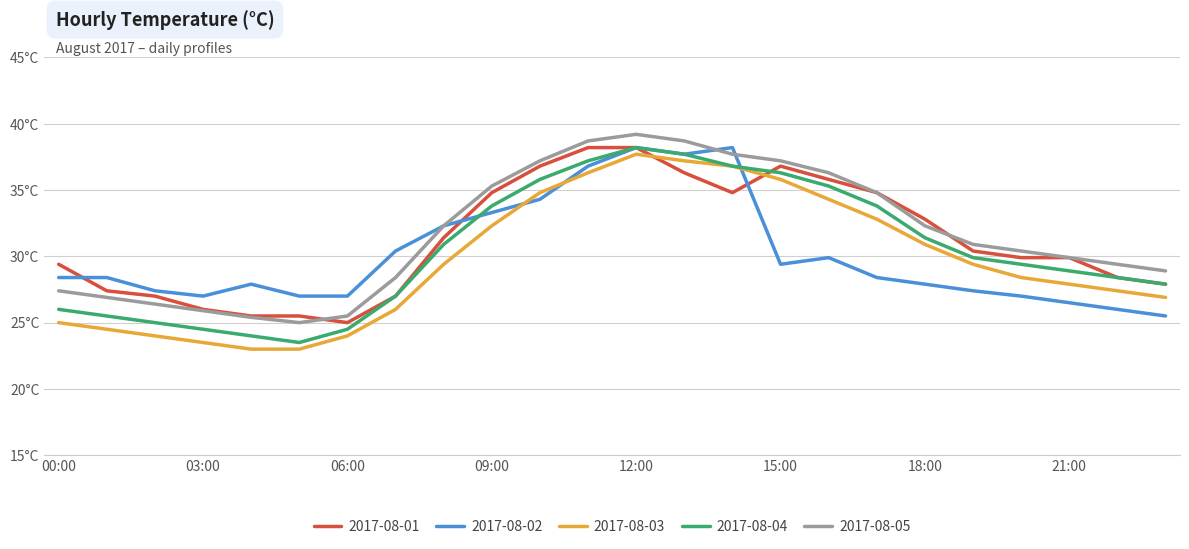

What is the label of the 21st point from the left?

20:00